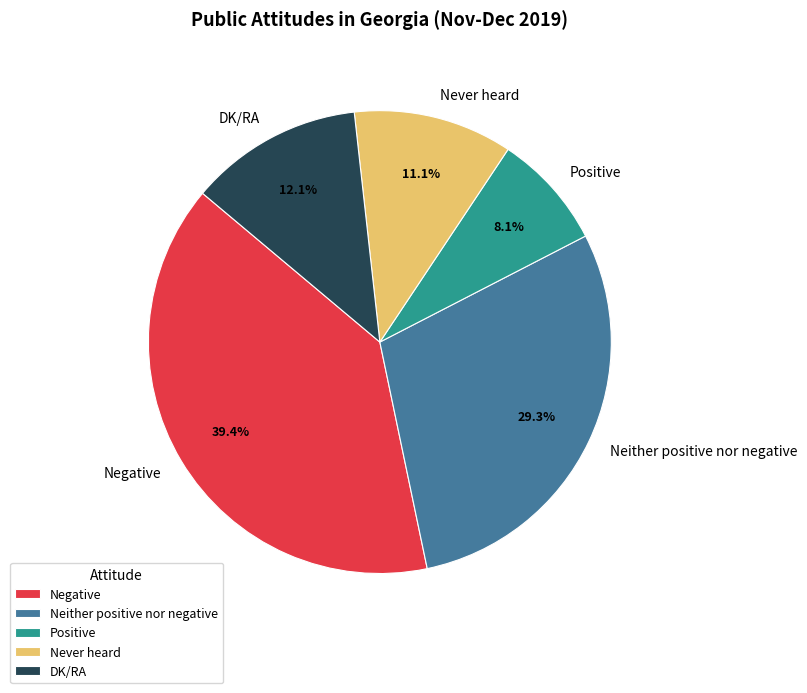

What percentage do DK/RA and Neither positive nor negative together represent?

41.4%